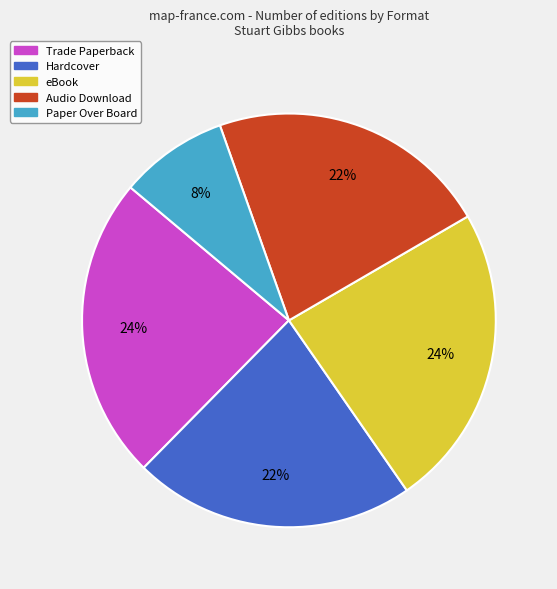

How many slices are in this pie chart?

5